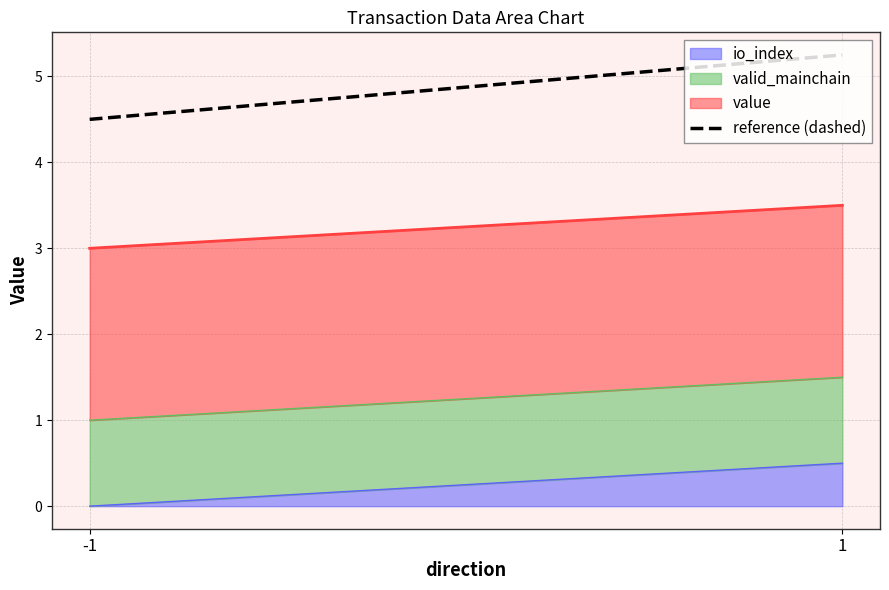

True or false: the data shows 4.5 at -1.

True